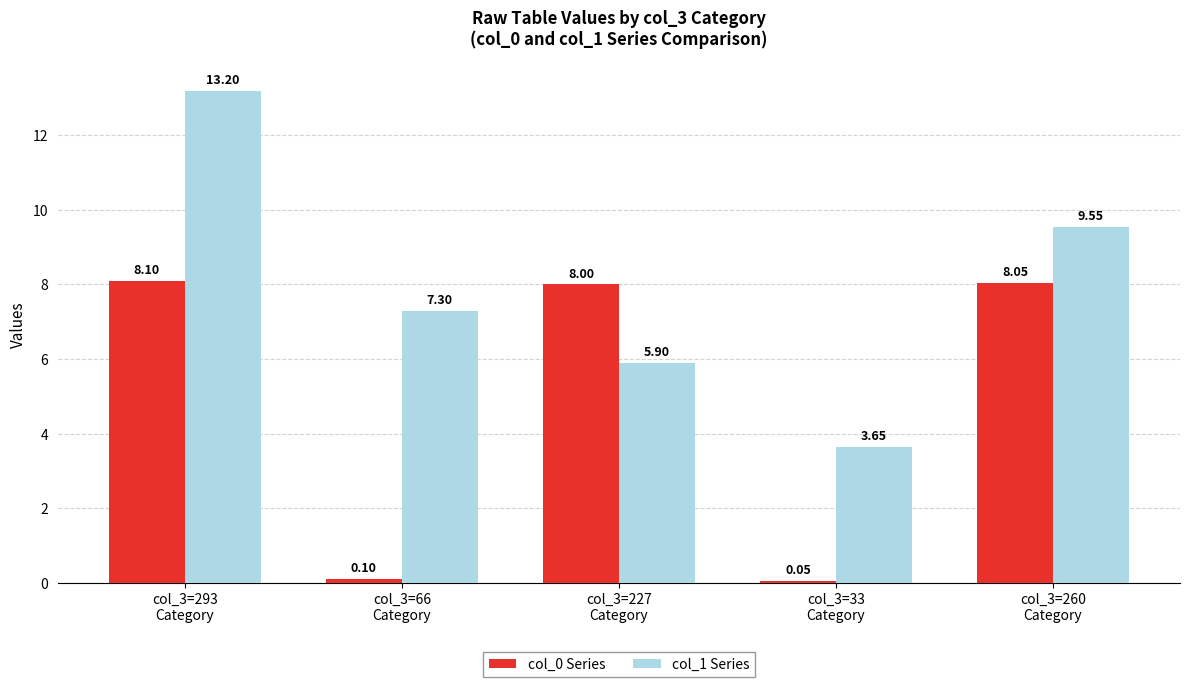

List the series in order of their overall mean, highest first.

col_1 Series, col_0 Series